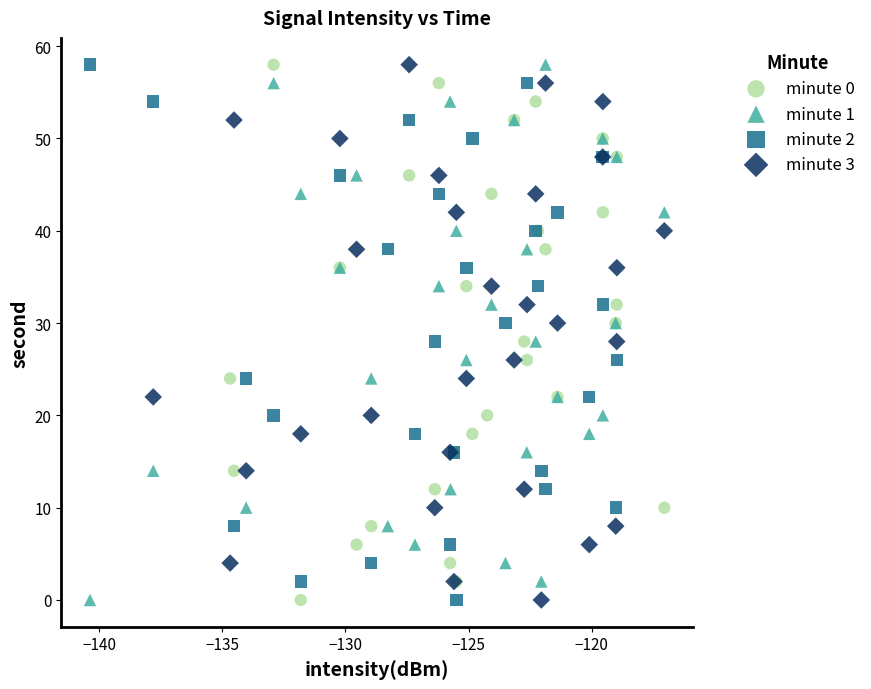

What are all the series names shown in the legend?

minute 0, minute 1, minute 2, minute 3